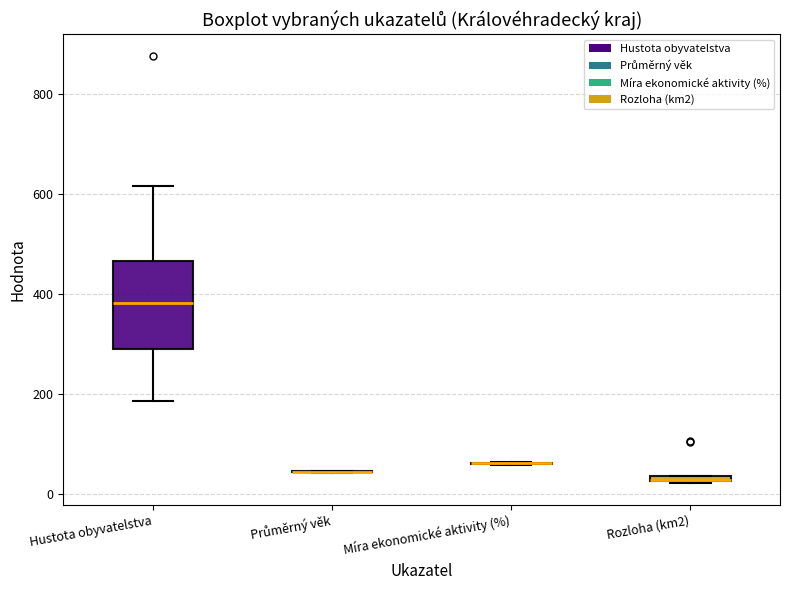

Which box is the tallest, from its lower edge to its upper edge?

Hustota obyvatelstva